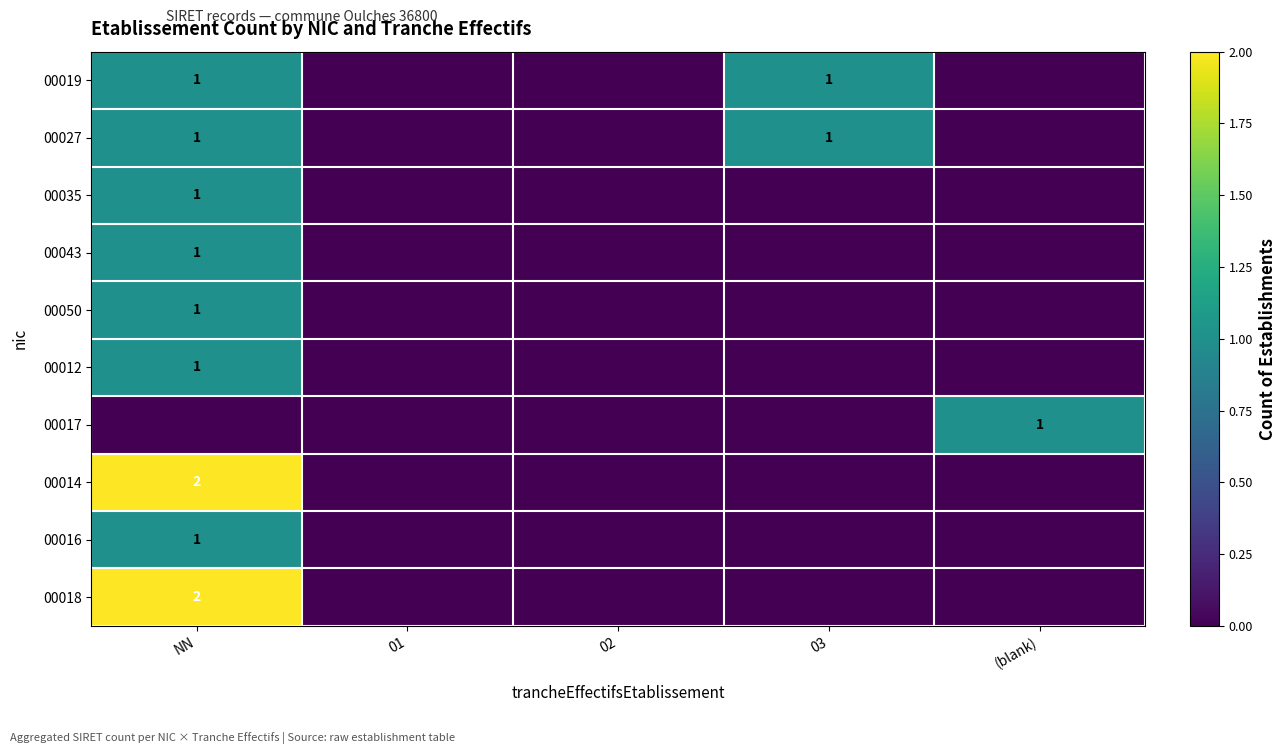

True or false: 00012 has a value of 2 at NN.

False